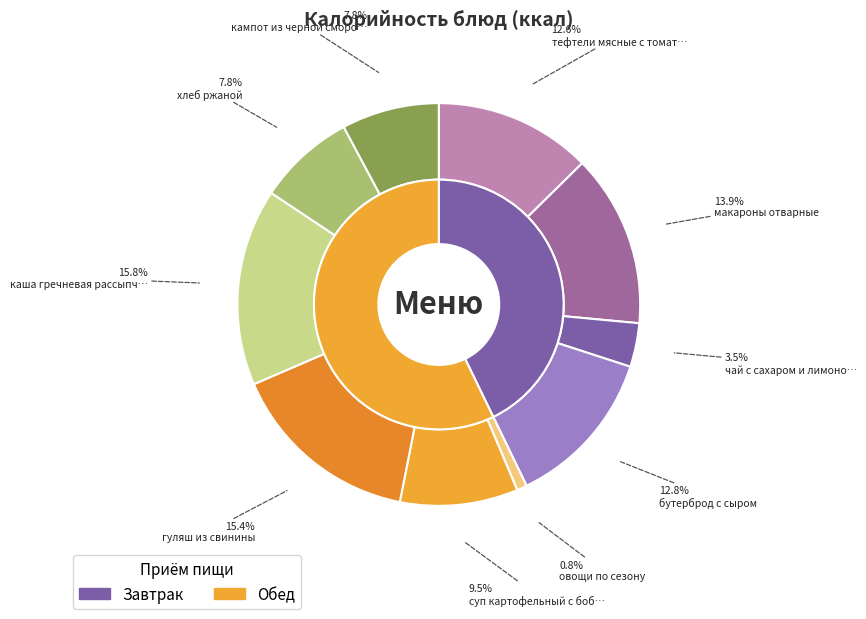

Count the number of slices in the pie.

10